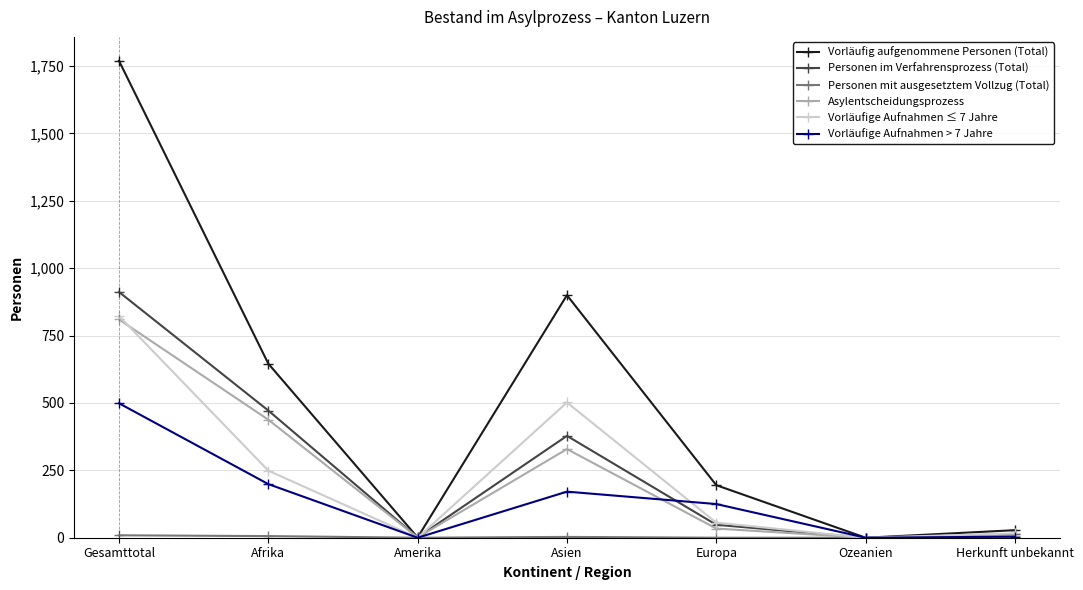

How many categories are shown in the chart?

7